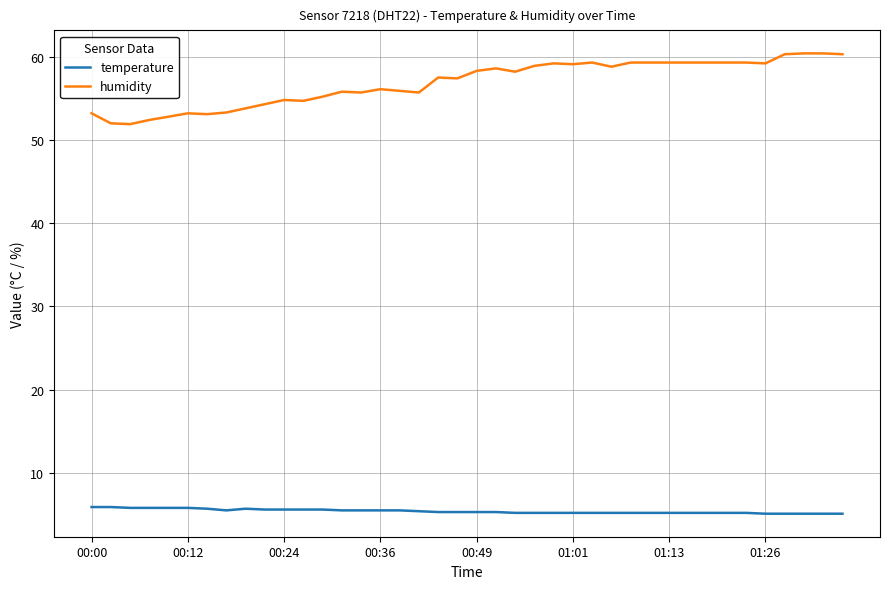

How many lines are shown in the chart?

2